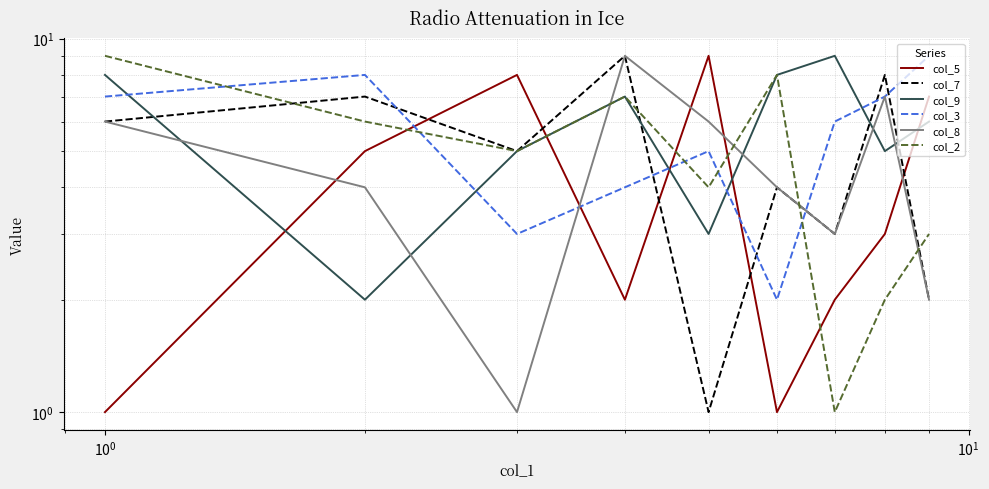

At how many categories does at least one series exceed 3?

9